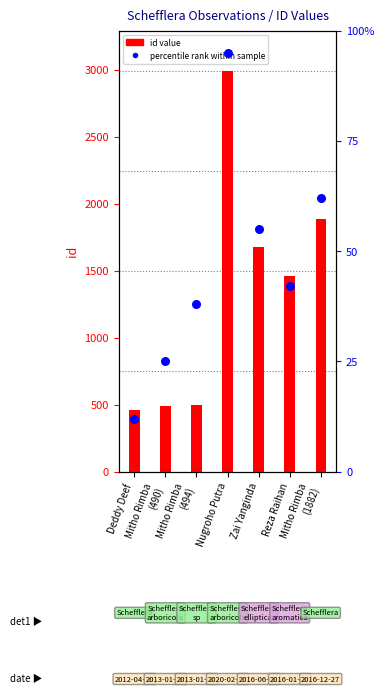

What is the total value across all series at Zai Yanginda?

1733